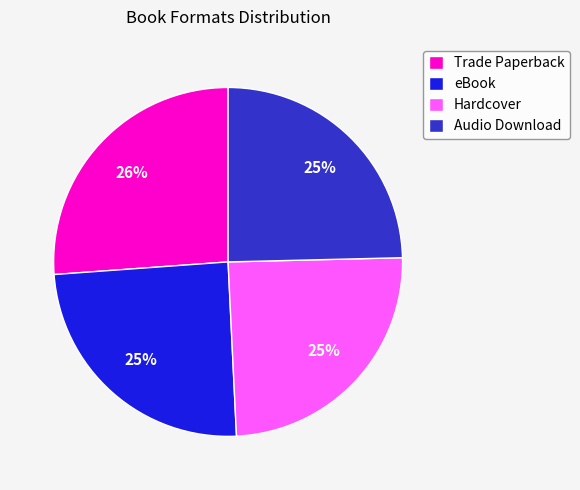

To the nearest percent, what is the average slice percentage?

25%